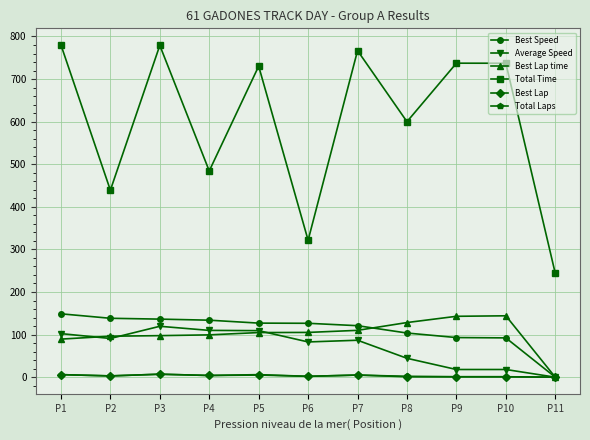

What are all the series names shown in the legend?

Best Speed, Average Speed, Best Lap time, Total Time, Best Lap, Total Laps